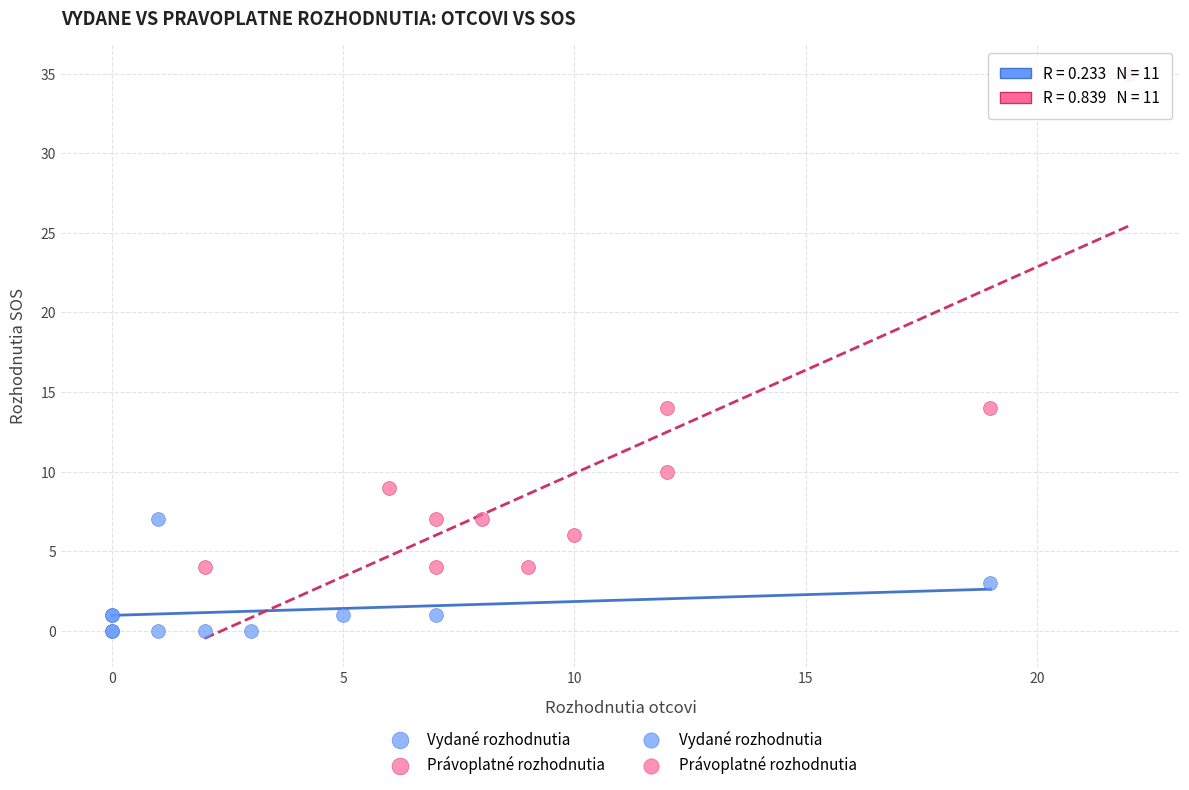

Which series reaches the maximum Y coordinate?

Právoplatné rozhodnutia